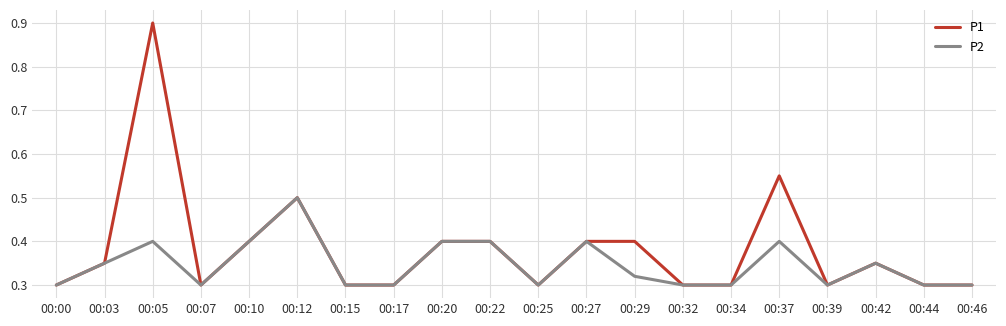

What is the sum of all P1 values?

7.7